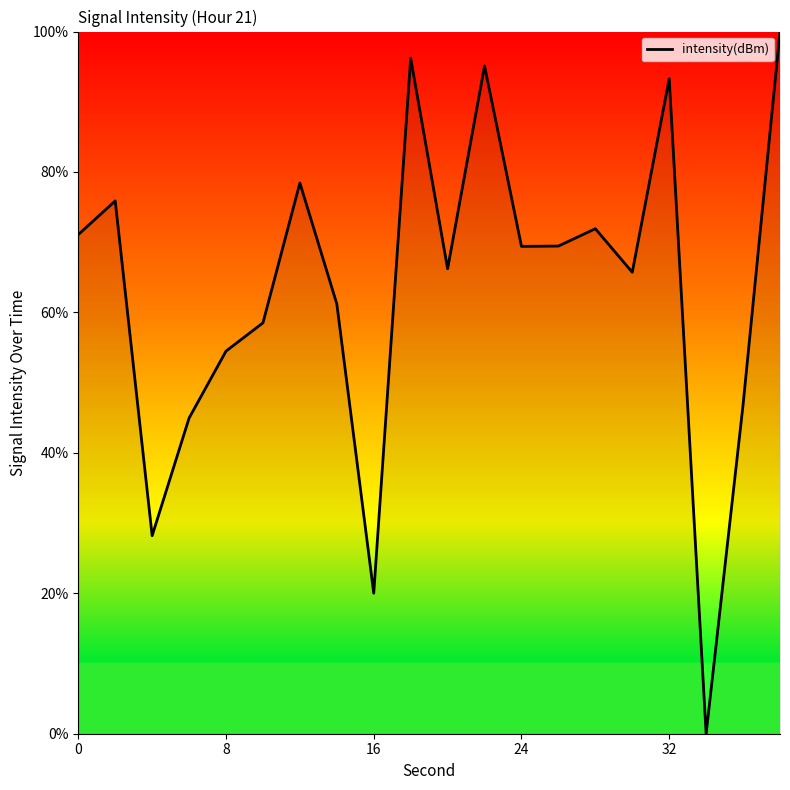

How many interior local valleys (lower than both neighbors) does the data have?

6